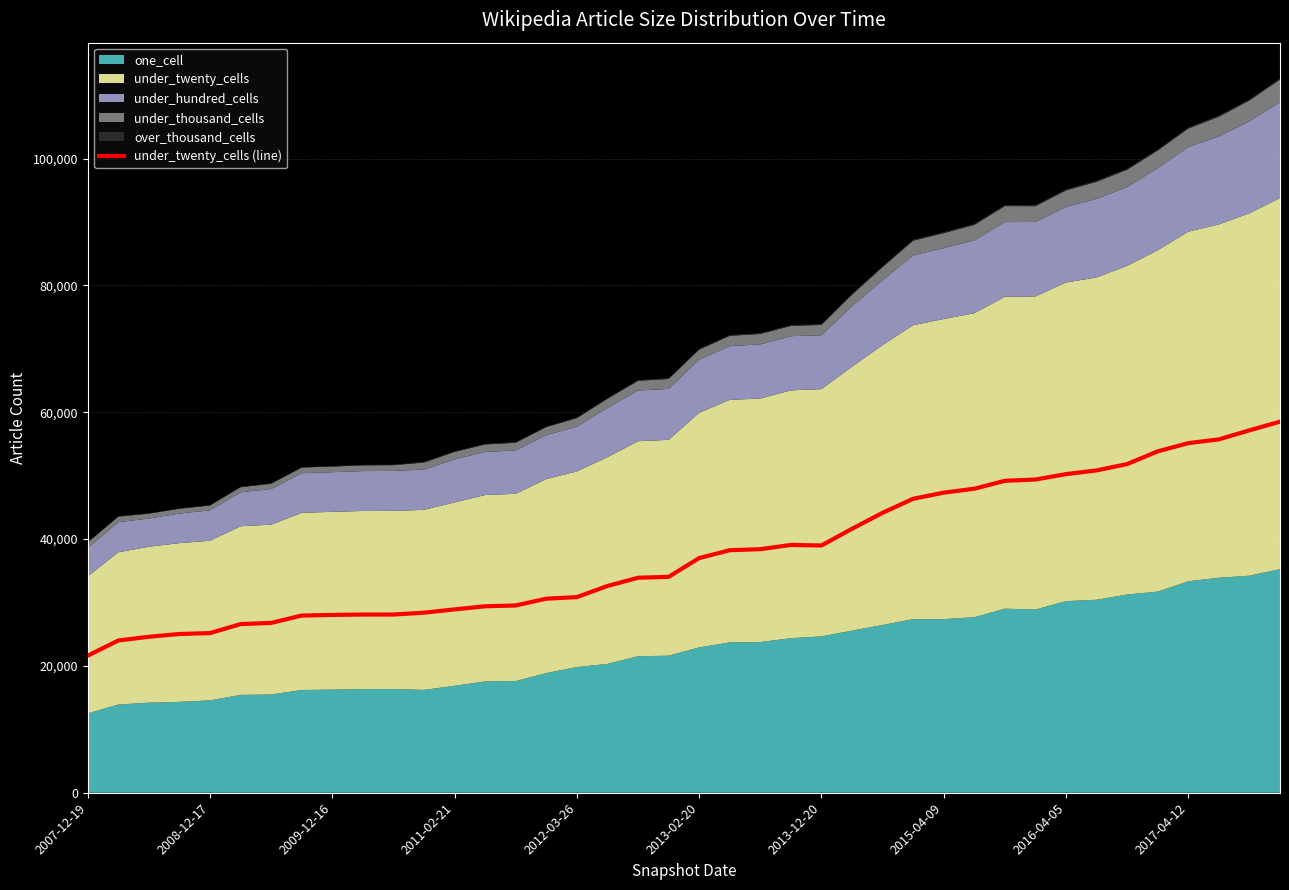

The chart shows a value of 20171 at 23. True or false?

False